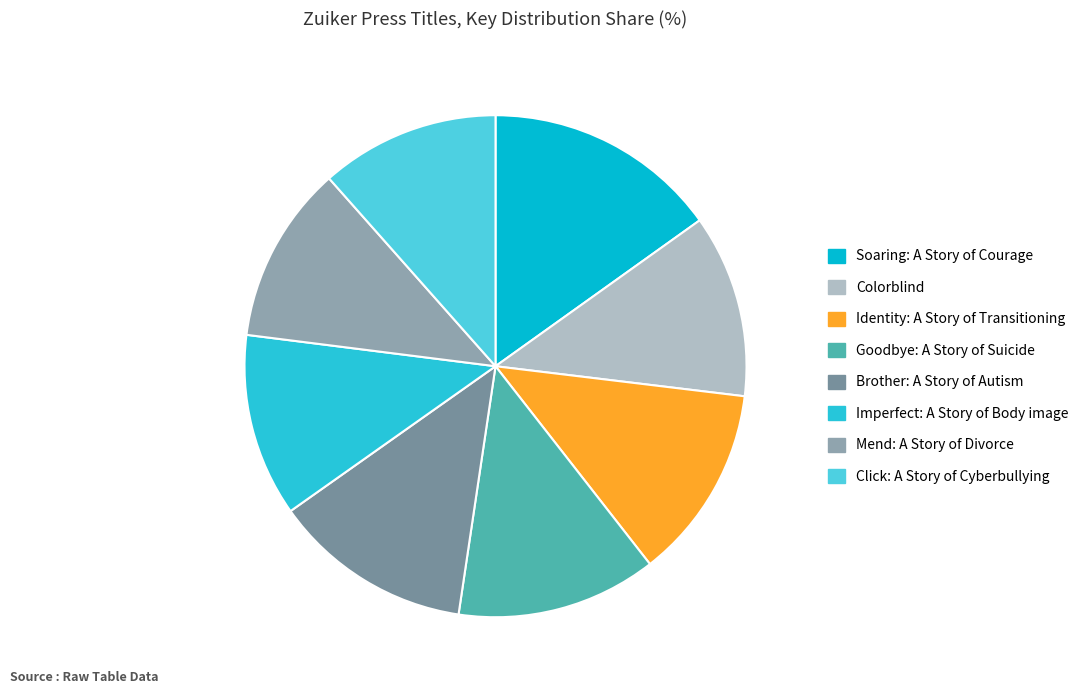

Count the number of slices in the pie.

8